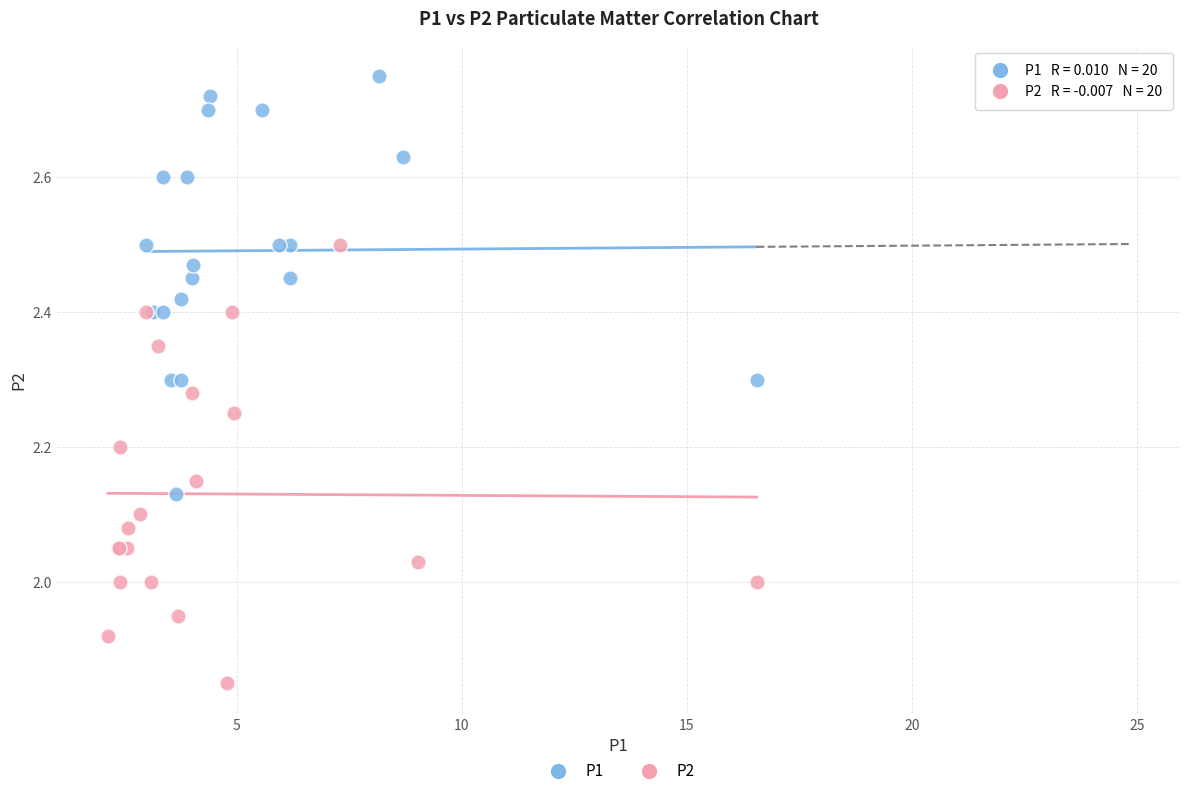

Which series has the largest Y range (max minus min)?

P2